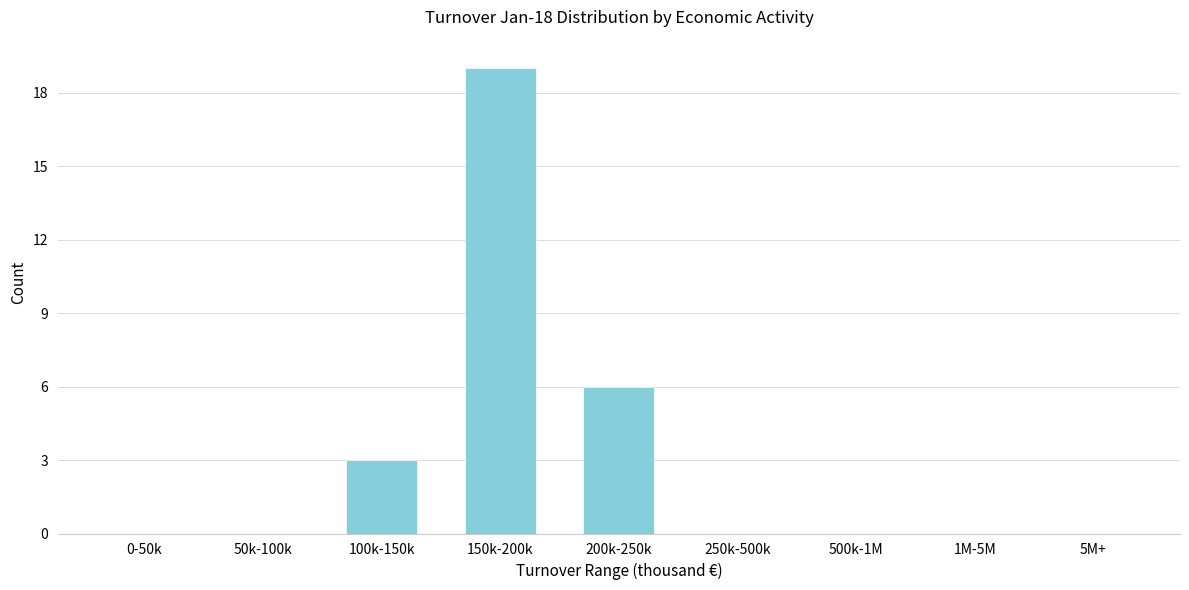

Reading left to right, list all the values displayed in this chart.

0-50k=0	50k-100k=0	100k-150k=3	150k-200k=19	200k-250k=6	250k-500k=0	500k-1M=0	1M-5M=0	5M+=0